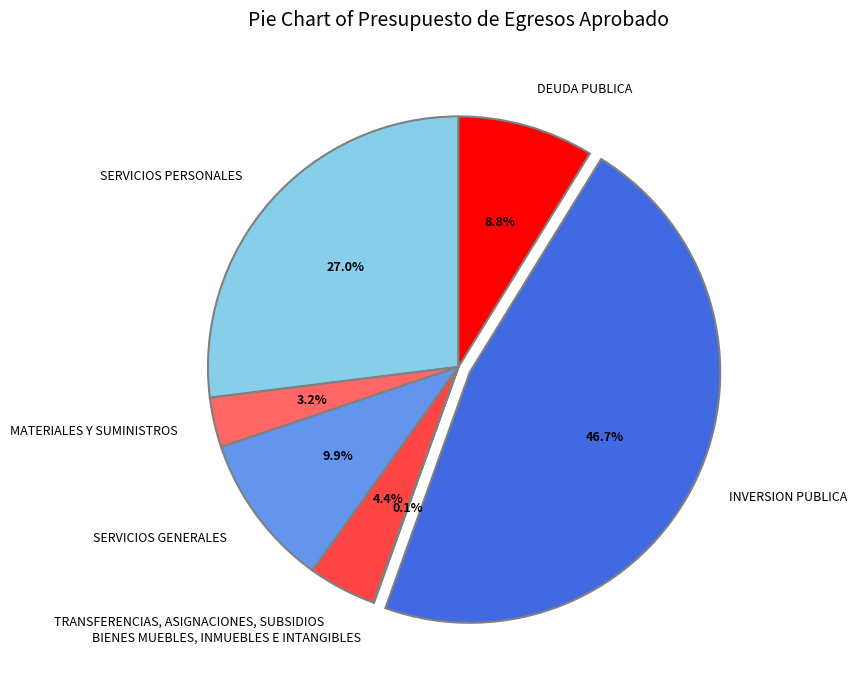

Between TRANSFERENCIAS, ASIGNACIONES, SUBSIDIOS and DEUDA PUBLICA, which is larger?

DEUDA PUBLICA